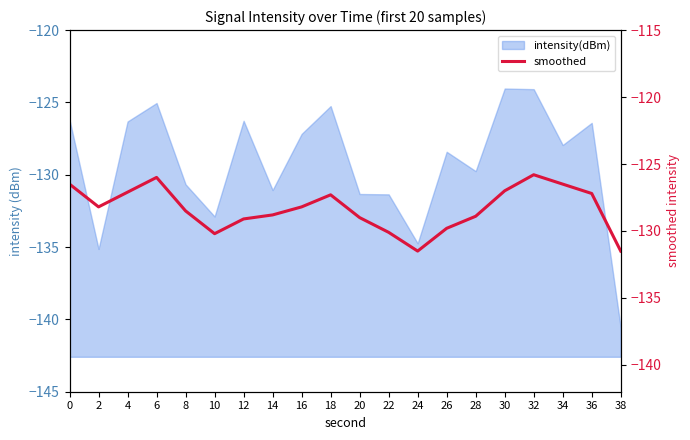

How many data points does each series have?

20